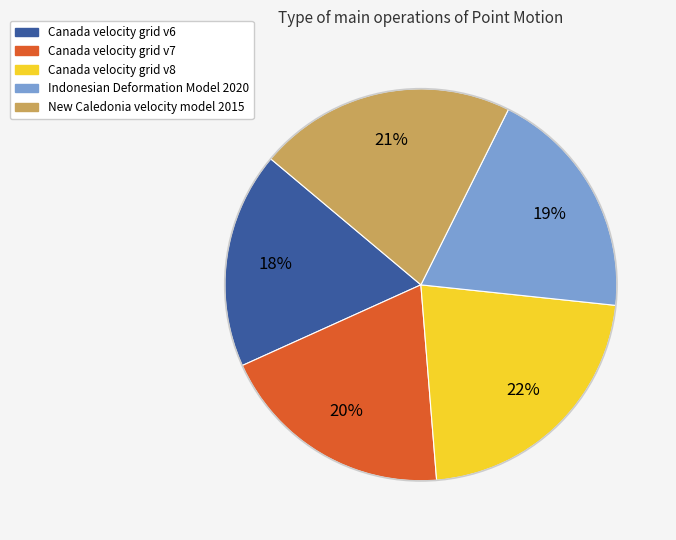

How many segments does this pie chart have?

5